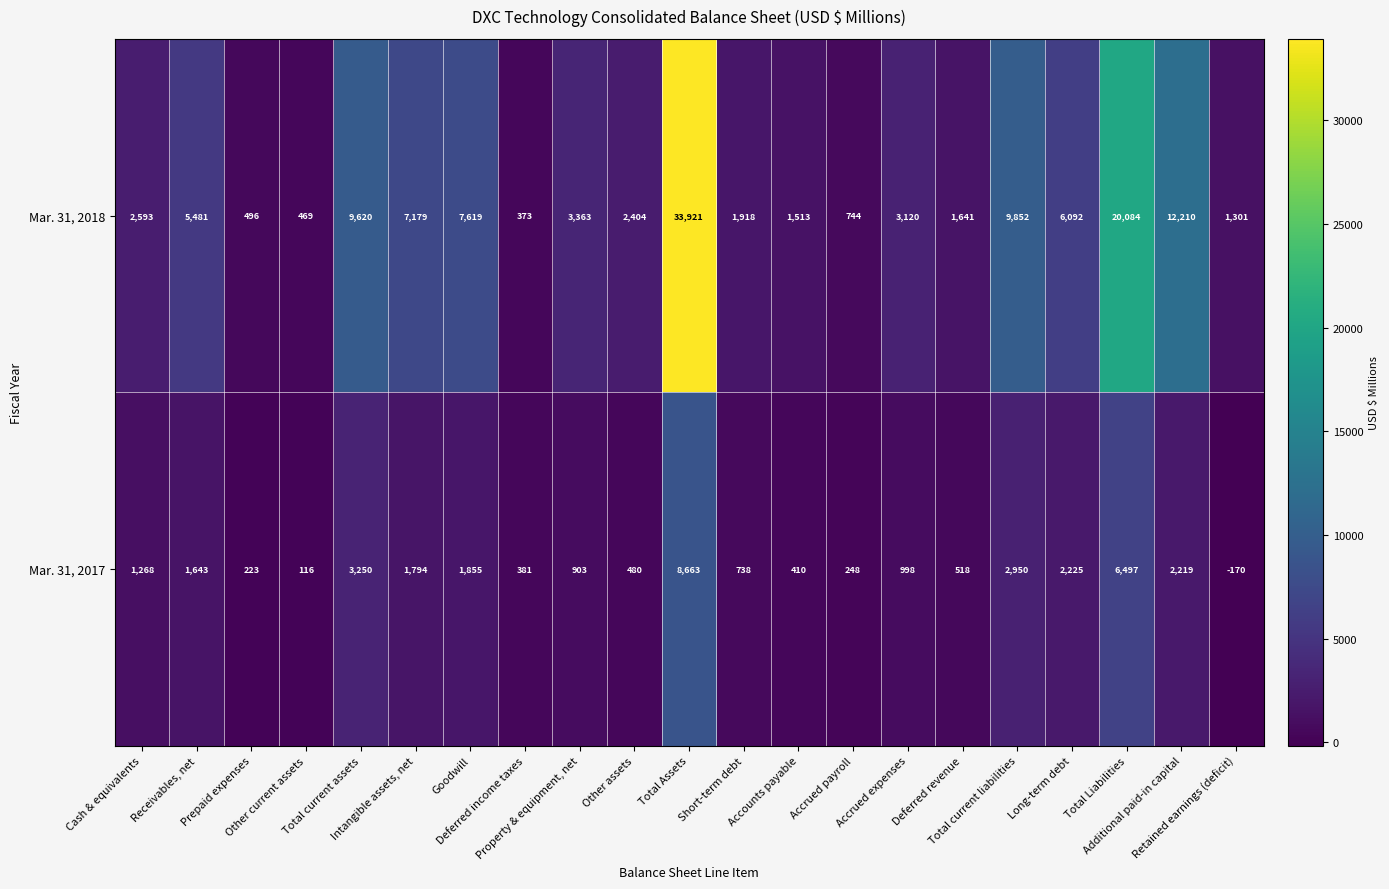

At how many categories does at least one series exceed 32357?

1